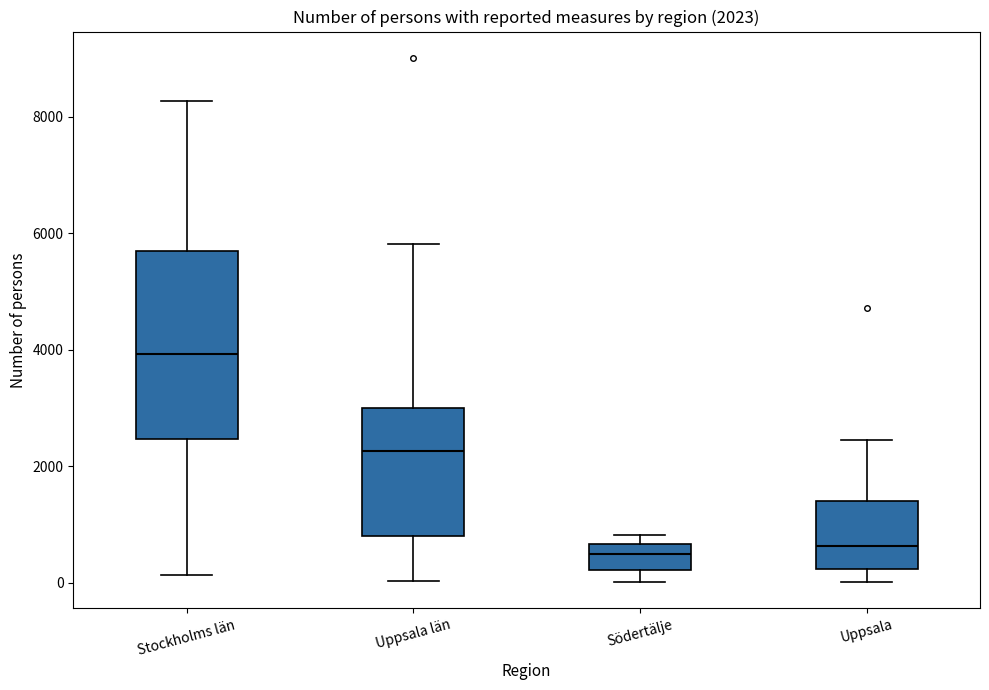

Which box is the tallest, from its lower edge to its upper edge?

Stockholms län